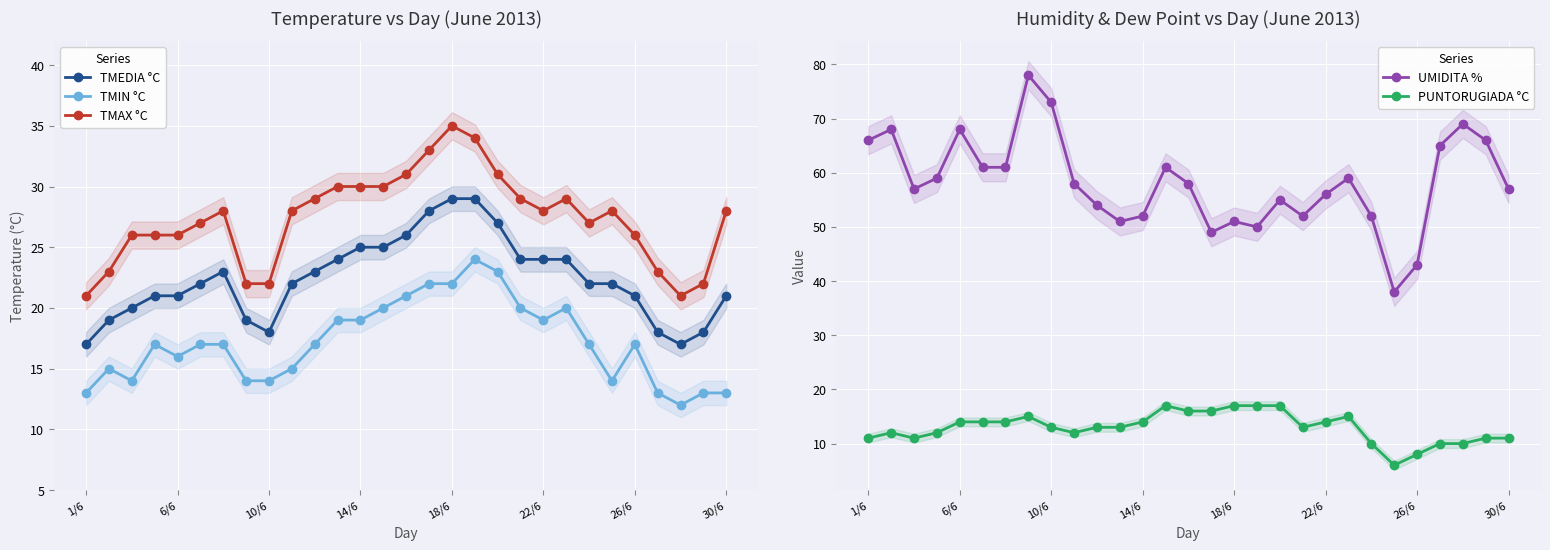

Is it true that PUNTORUGIADA °C equals 11 at 30/6?

True